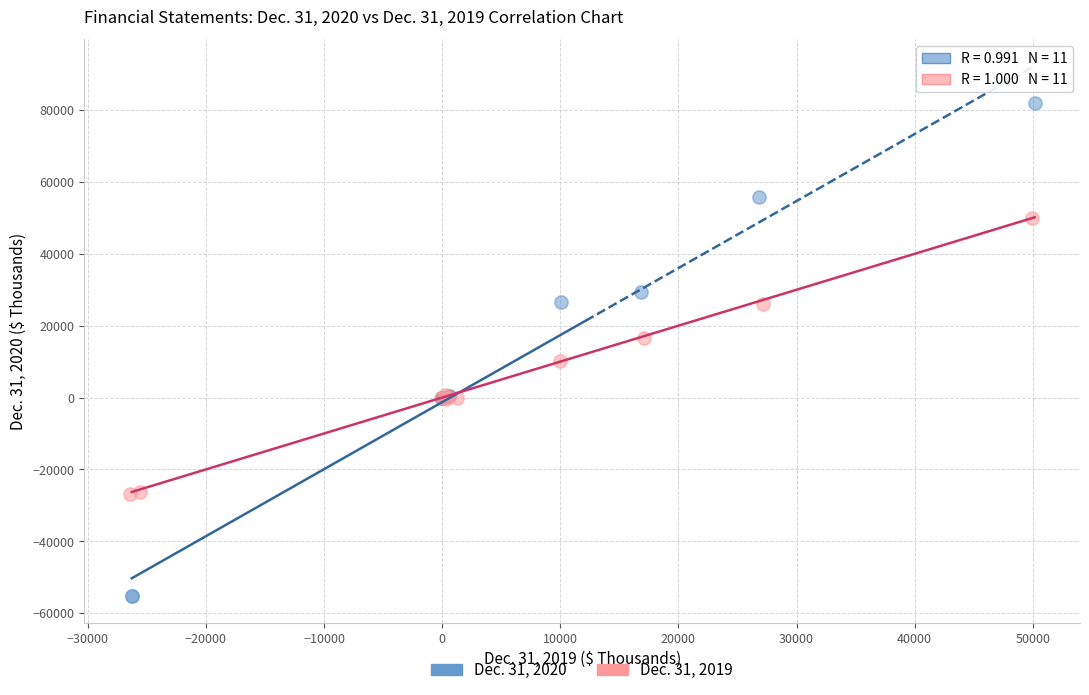

Which series has the widest spread of Y values?

Dec. 31, 2020